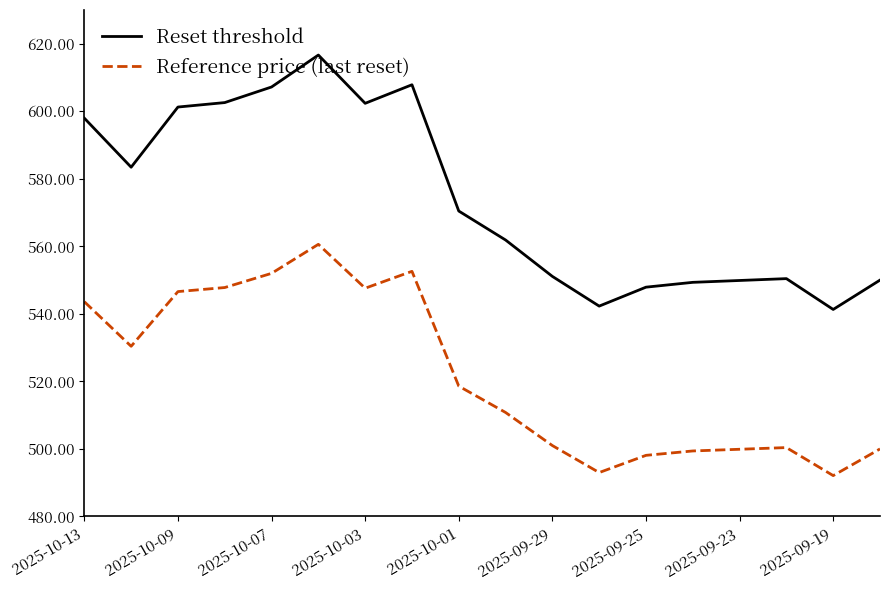

True or false: Reference price (last reset) has more than 0 interior local peaks.

True